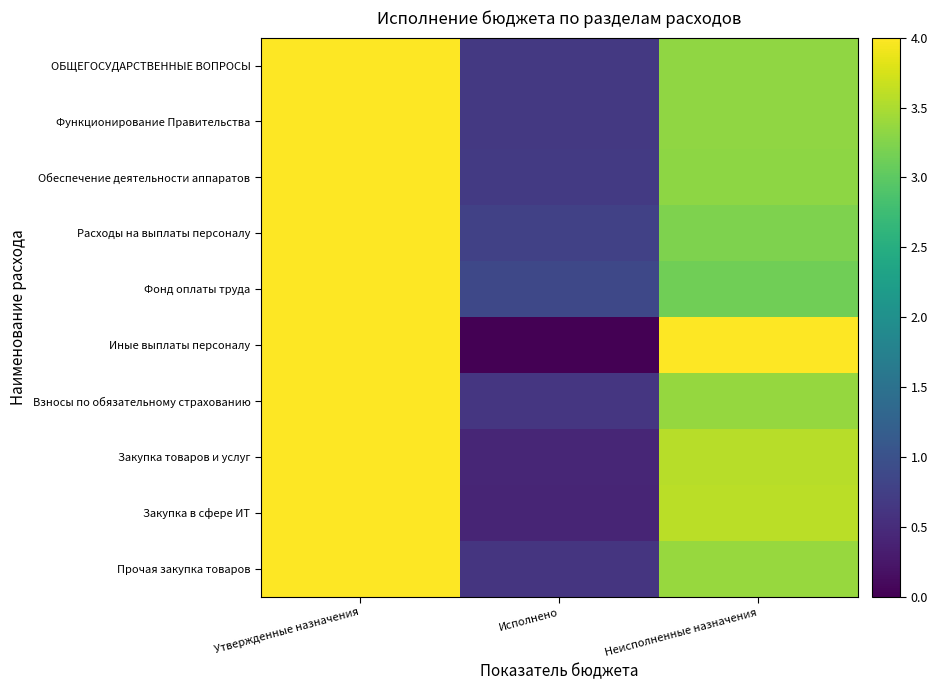

Which label corresponds to the largest value in the chart?

Утвержденные назначения